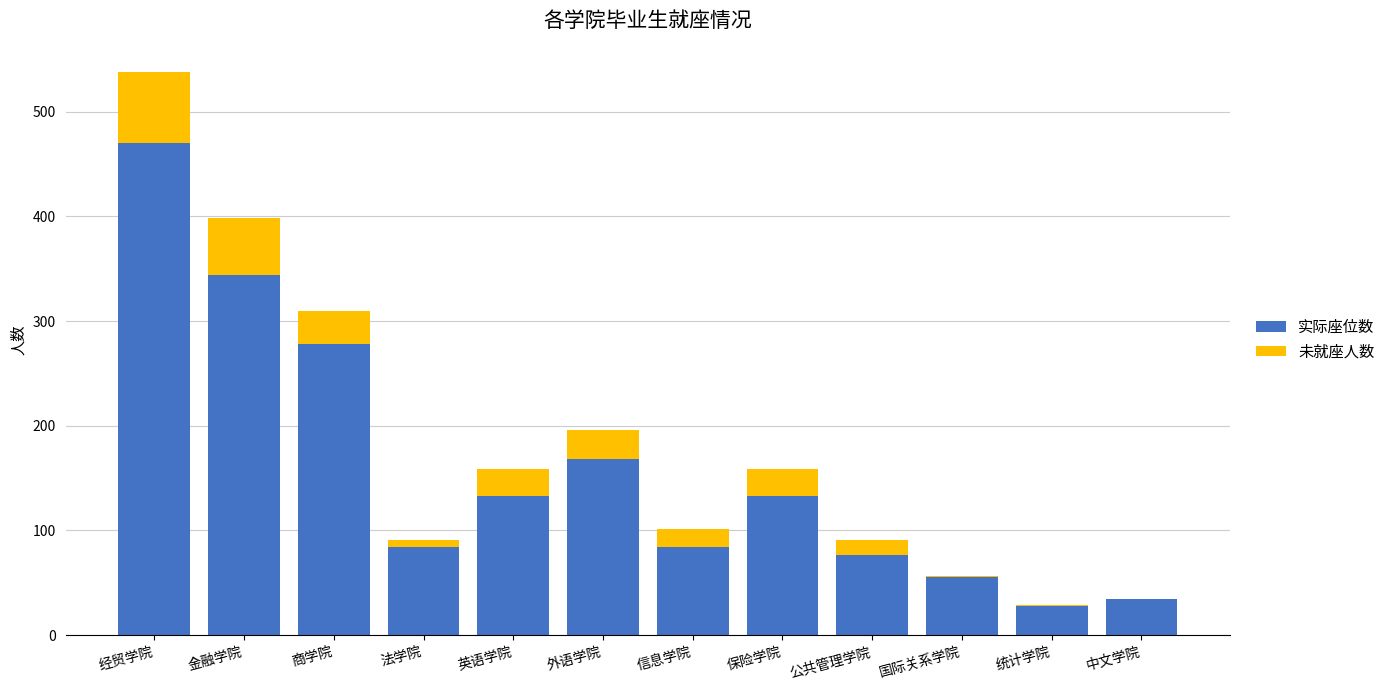

The value of 实际座位数 at 中文学院 is 35. True or false?

True